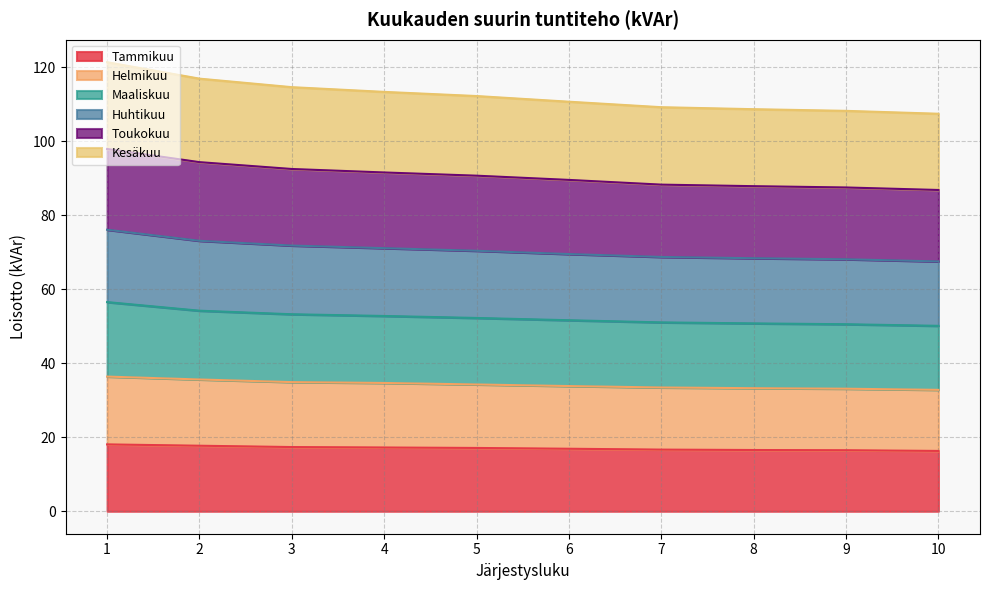

What is the total value across all series at 2?

116.9